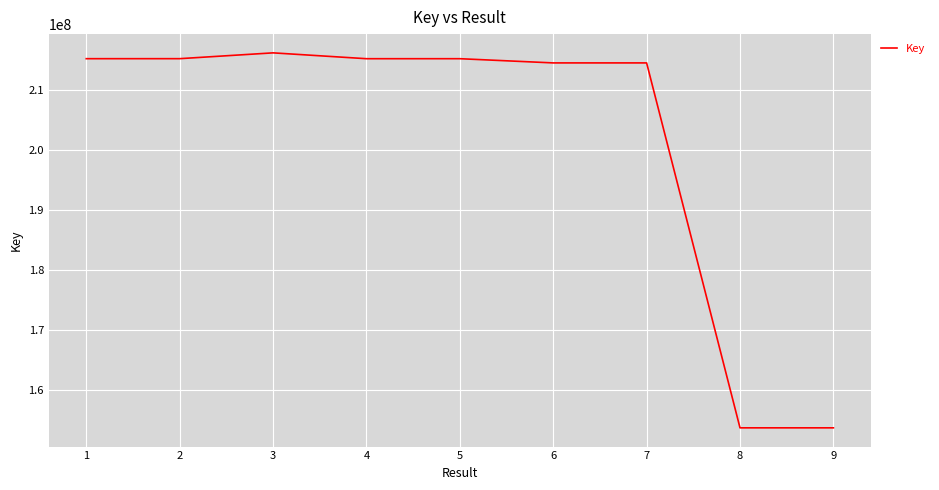

Approximately how many times larger is the value at 9 compared to 5?

0.7